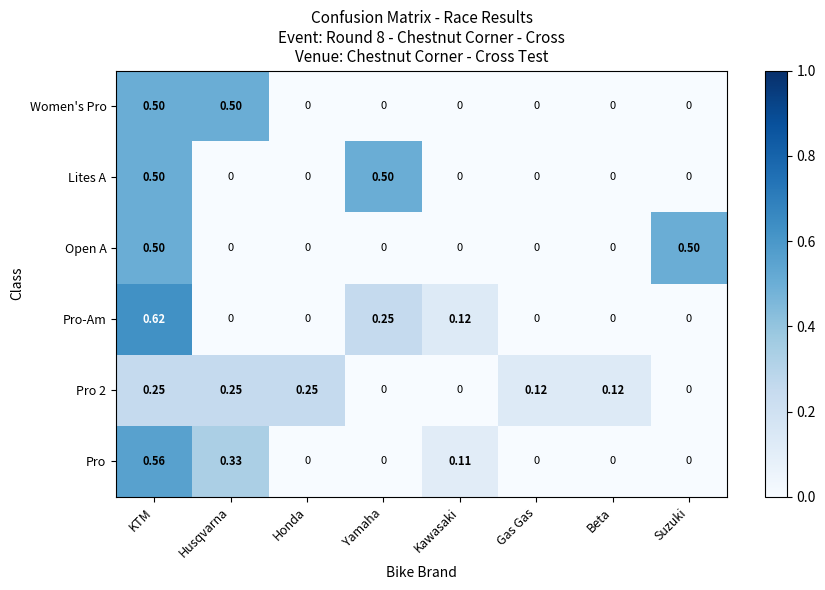

Which series changed the most between Husqvarna and Honda?

Women's Pro